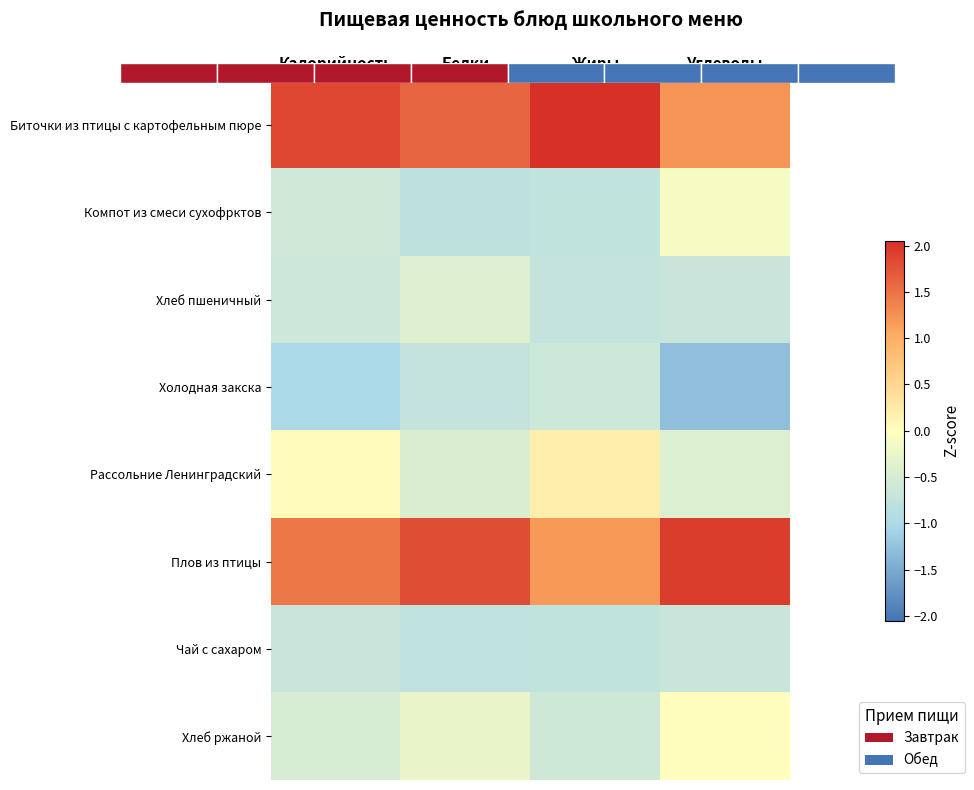

Rank the series by their maximum value, from highest to lowest.

Биточки из птицы с картофельным пюре, Плов из птицы, Рассольние Ленинградский, Хлеб ржаной, Компот из смеси сухофрктов, Хлеб пшеничный, Холодная закска, Чай с сахаром